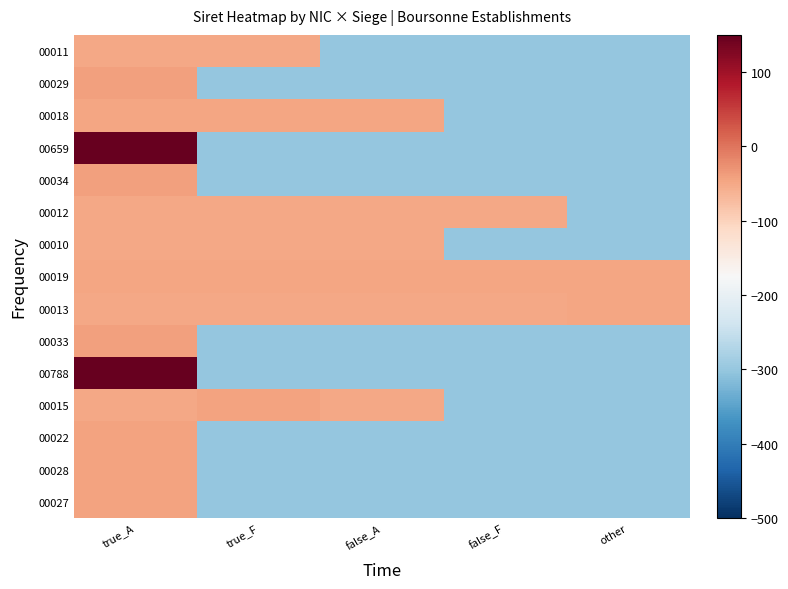

Reading left to right, what are all the values shown in this chart?

00011: true_A=-49.6	true_F=-49.6	false_A=-300.0	false_F=-300.0	other=-300.0
00029: true_A=-42.7	true_F=-300.0	false_A=-300.0	false_F=-300.0	other=-300.0
00018: true_A=-46.9	true_F=-46.9	false_A=-46.9	false_F=-300.0	other=-300.0
00659: true_A=200.3	true_F=-300.0	false_A=-300.0	false_F=-300.0	other=-300.0
00034: true_A=-40.7	true_F=-300.0	false_A=-300.0	false_F=-300.0	other=-300.0
00012: true_A=-49.2	true_F=-49.2	false_A=-49.2	false_F=-49.2	other=-300.0
00010: true_A=-50.0	true_F=-50.0	false_A=-50.0	false_F=-300.0	other=-300.0
00019: true_A=-46.5	true_F=-47.7	false_A=-46.5	false_F=-47.3	other=-46.5
00013: true_A=-48.8	true_F=-48.5	false_A=-48.8	false_F=-48.8	other=-47.3
00033: true_A=-41.1	true_F=-300.0	false_A=-300.0	false_F=-300.0	other=-300.0
00788: true_A=250.0	true_F=-300.0	false_A=-300.0	false_F=-300.0	other=-300.0
00015: true_A=-48.1	true_F=-45.4	false_A=-48.5	false_F=-300.0	other=-300.0
00022: true_A=-45.4	true_F=-300.0	false_A=-300.0	false_F=-300.0	other=-300.0
00028: true_A=-43.1	true_F=-300.0	false_A=-300.0	false_F=-300.0	other=-300.0
00027: true_A=-43.4	true_F=-300.0	false_A=-300.0	false_F=-300.0	other=-300.0